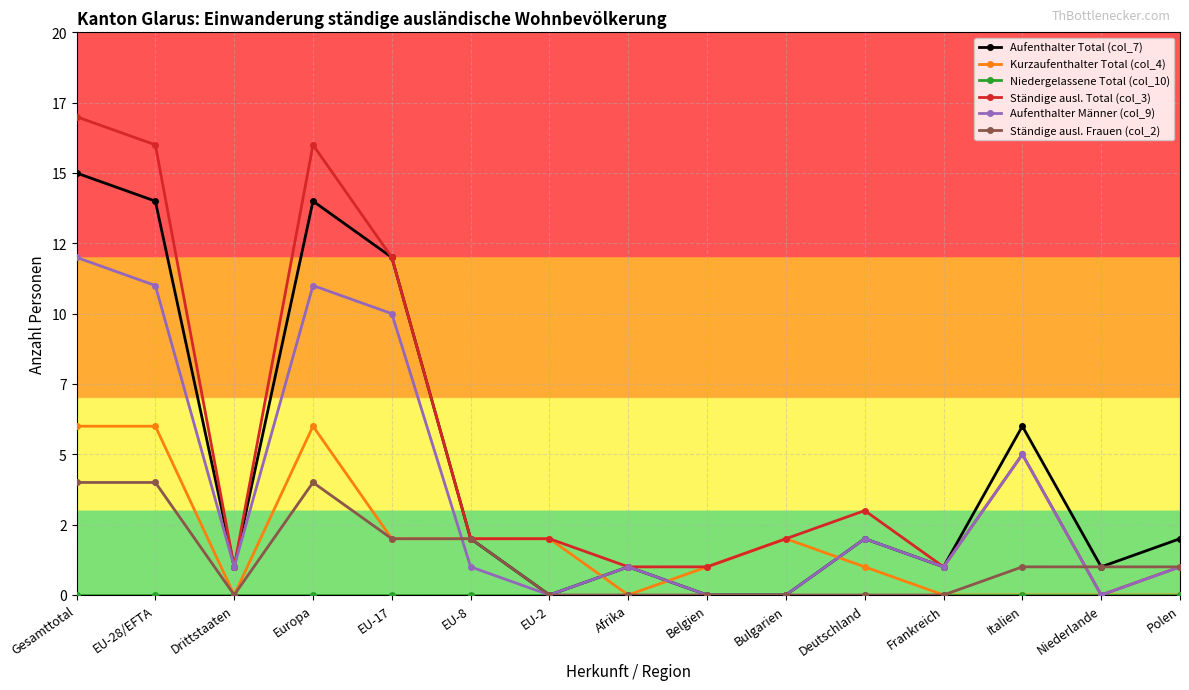

What is the difference between the Aufenthalter Männer (col_9) values at EU-17 and Polen?

9